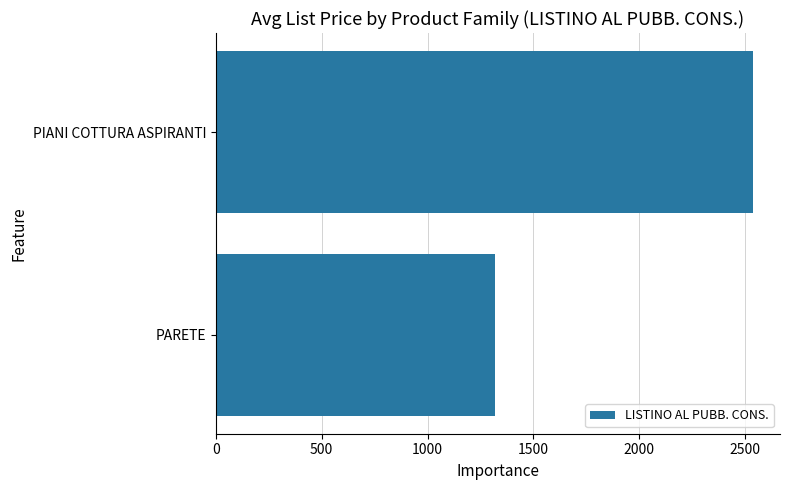

Which label corresponds to the largest value in the chart?

PIANI COTTURA ASPIRANTI